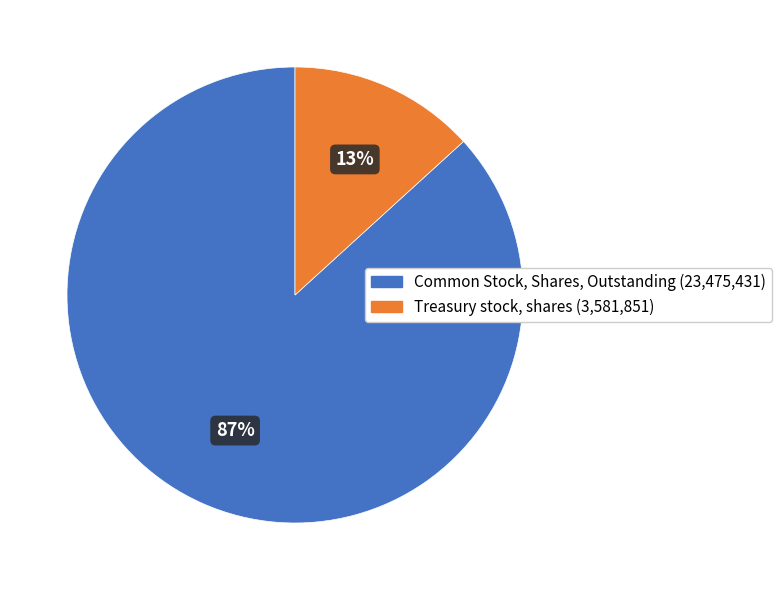

True or false: Treasury stock, shares accounts for 13% of the total.

True